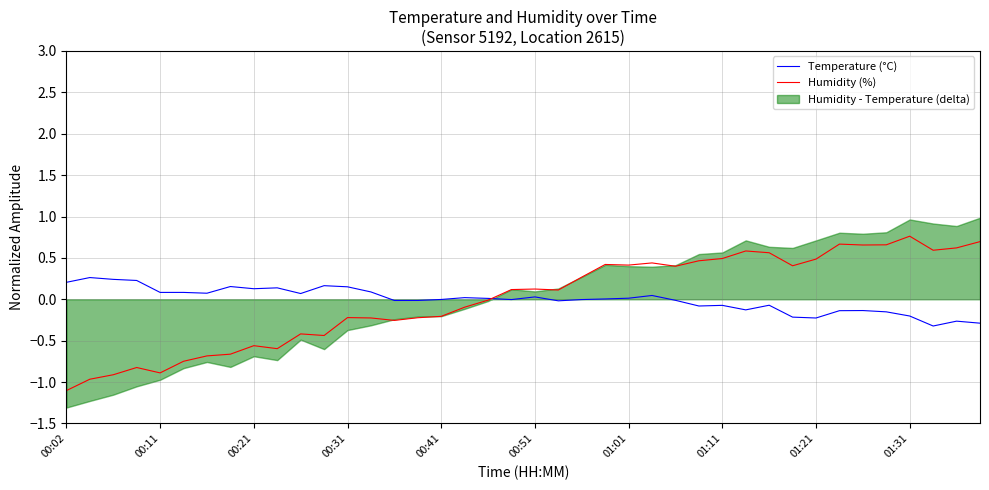

Reading left to right, what are all the values shown in this chart?

Temperature (°C): 0.2	0.3	0.2	0.2	0.1	0.1	0.1	0.2	0.1	0.1	0.1	0.2	0.2	0.1	-0.0	-0.0	-0.0	0.0	0.0	-0.0	0.0	-0.0	-0.0	0.0	0.0	0.0	-0.0	-0.1	-0.1	-0.1	-0.1	-0.2	-0.2	-0.1	-0.1	-0.2	-0.2	-0.3	-0.3	-0.3
Humidity (%): -1.1	-1.0	-0.9	-0.8	-0.9	-0.7	-0.7	-0.7	-0.6	-0.6	-0.4	-0.4	-0.2	-0.2	-0.3	-0.2	-0.2	-0.1	-0.0	0.1	0.1	0.1	0.3	0.4	0.4	0.4	0.4	0.5	0.5	0.6	0.6	0.4	0.5	0.7	0.7	0.7	0.8	0.6	0.6	0.7